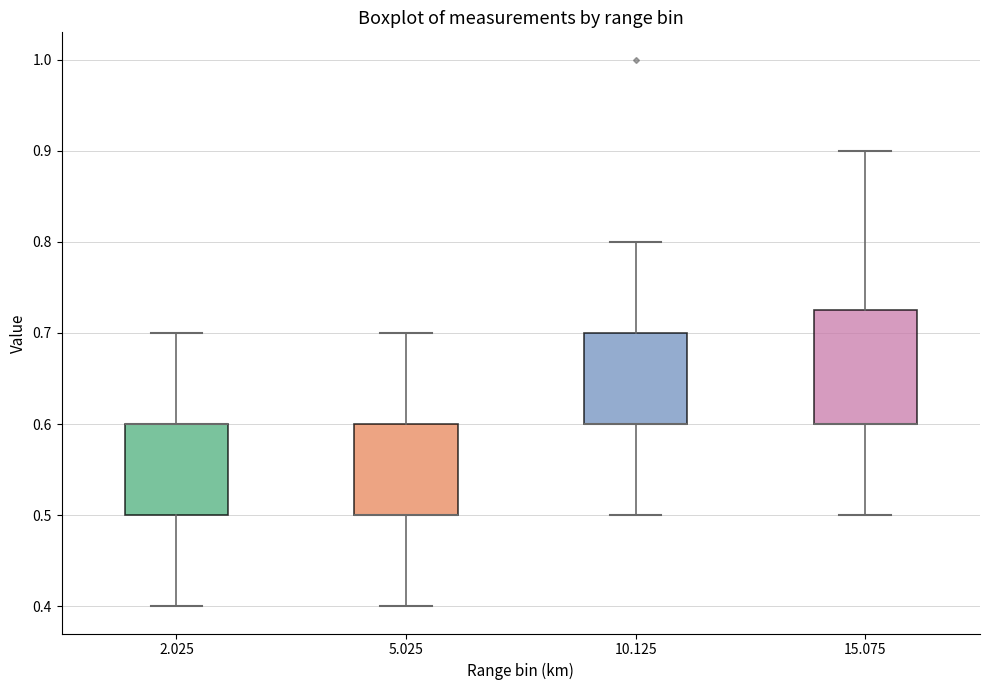

Where is the upper edge of the box at x = 5.025 on the y-axis? The values are not printed on the chart, so give them approximately, as read against the axis.

0.60